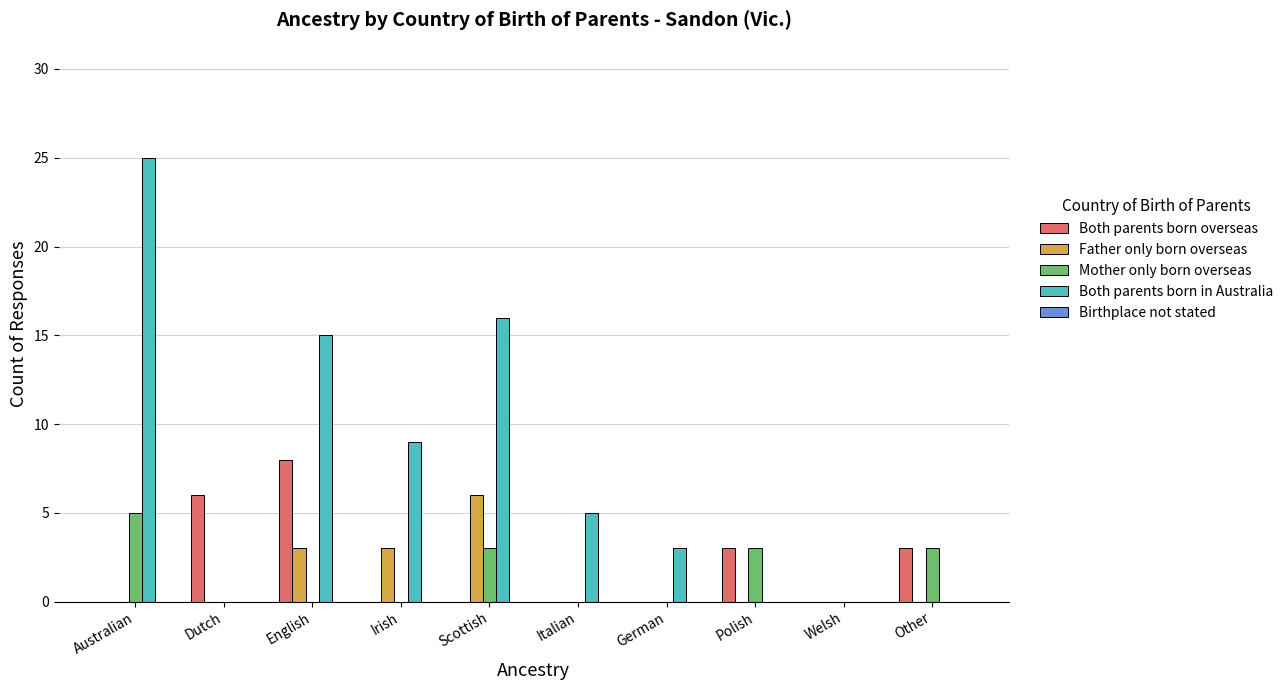

How many series are shown in this chart?

4